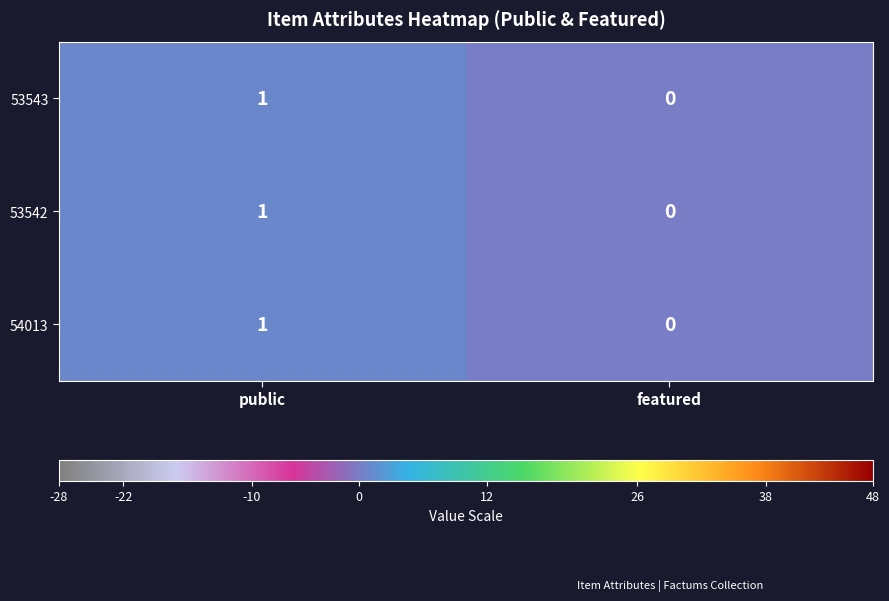

At which label is 53542 closest to 0?

featured